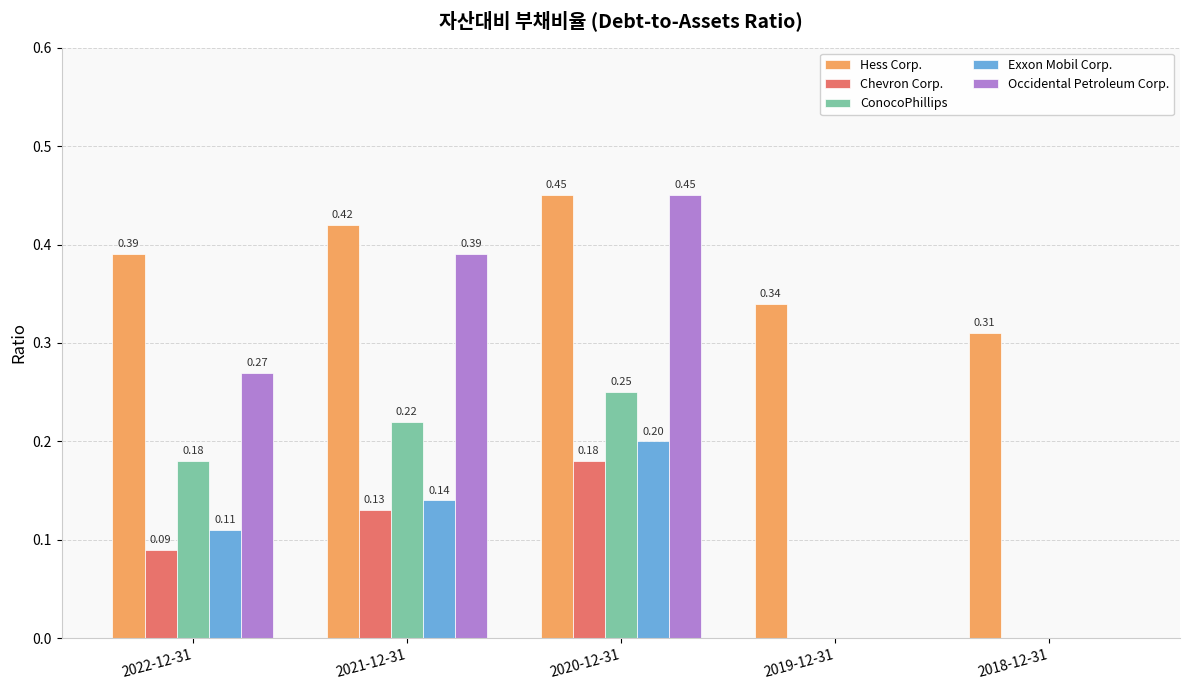

Which series has the largest total across all categories?

Hess Corp.